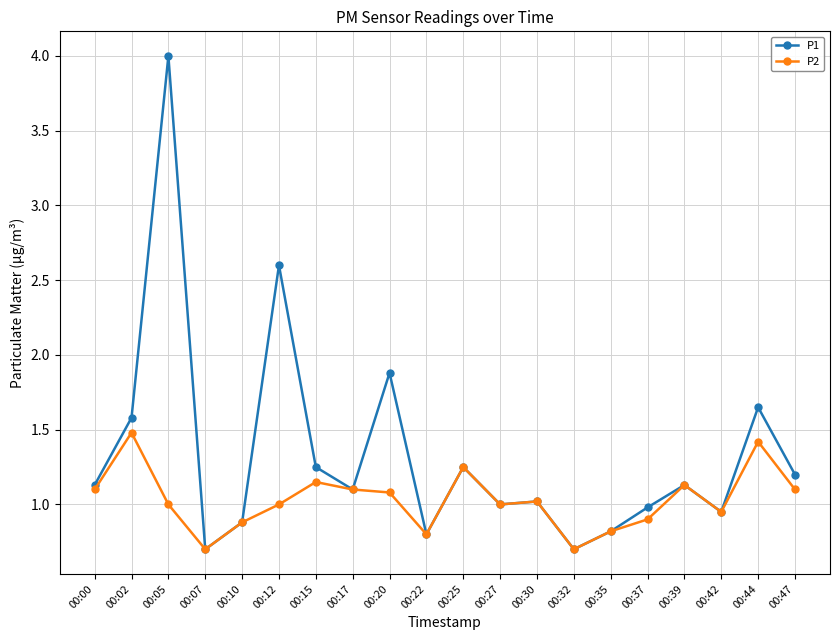

Where is the first local minimum for P2?

00:07